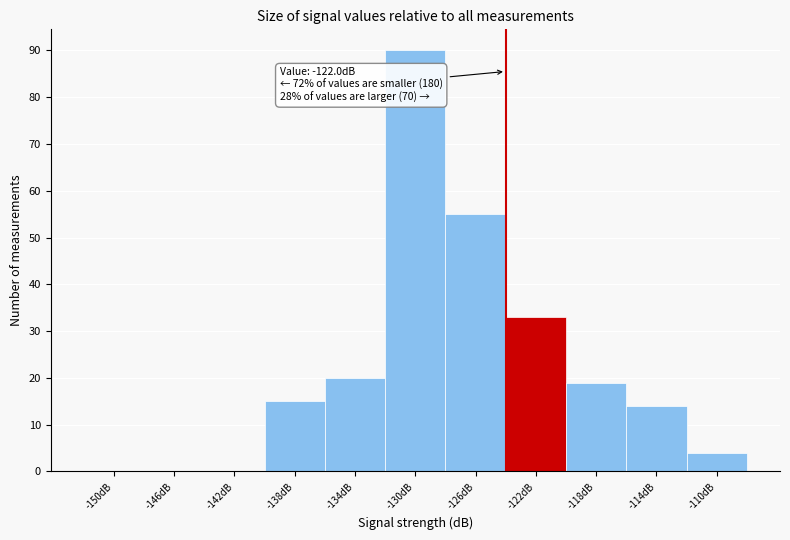

Reading right to left, transcribe all the data shown in this chart.

-110dB=4	-114dB=14	-118dB=19	-122dB=33	-126dB=55	-130dB=90	-134dB=20	-138dB=15	-142dB=0	-146dB=0	-150dB=0